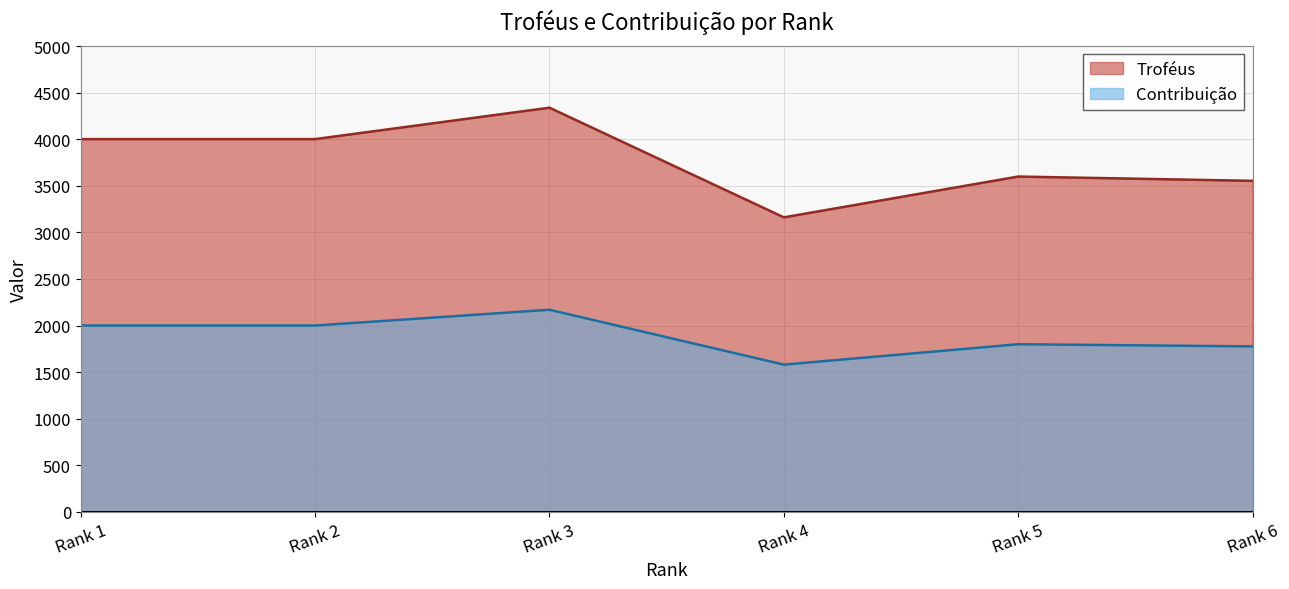

True or false: Contribuição has more than 1 points higher than both neighbors.

True